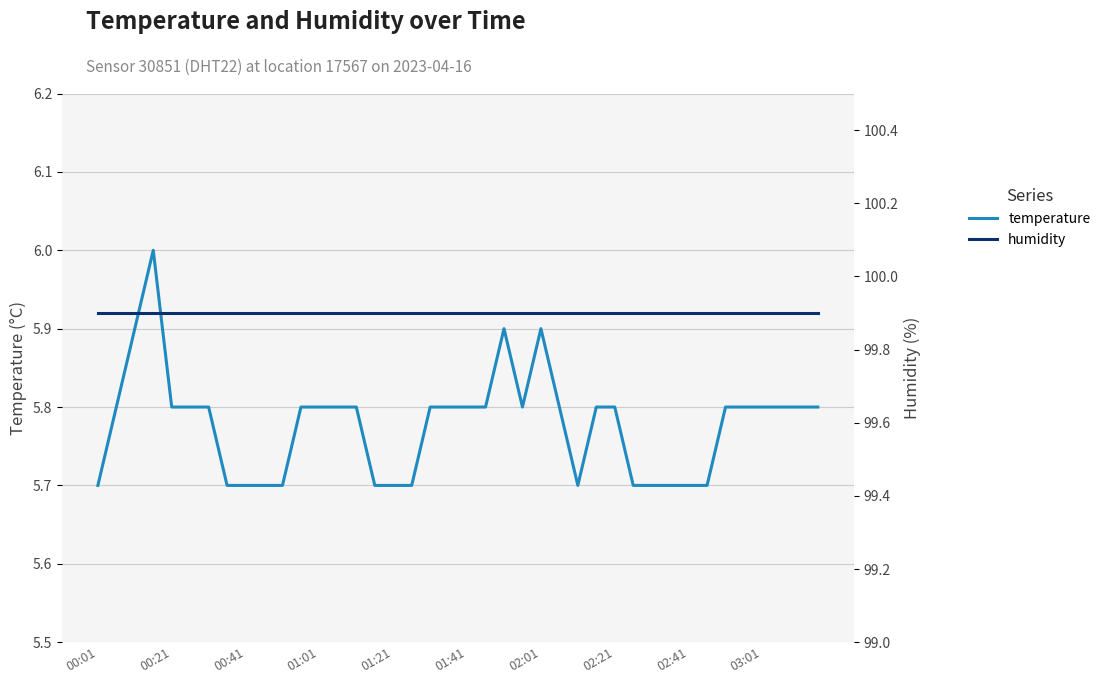

Rank the series by their average value, from highest to lowest.

humidity, temperature